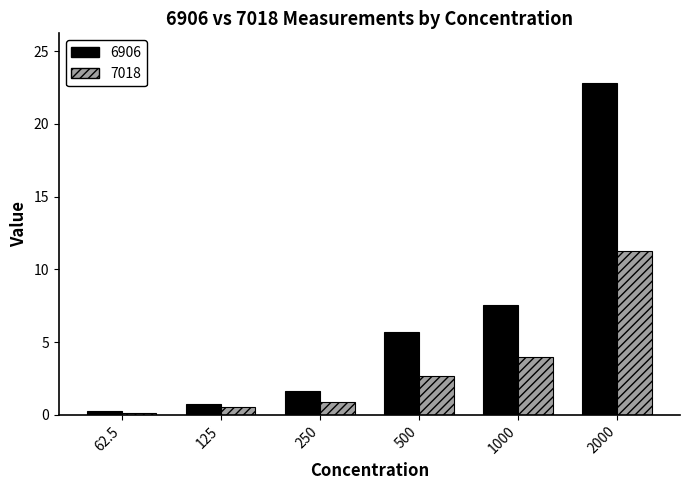

What is the maximum value shown in the chart?

22.8